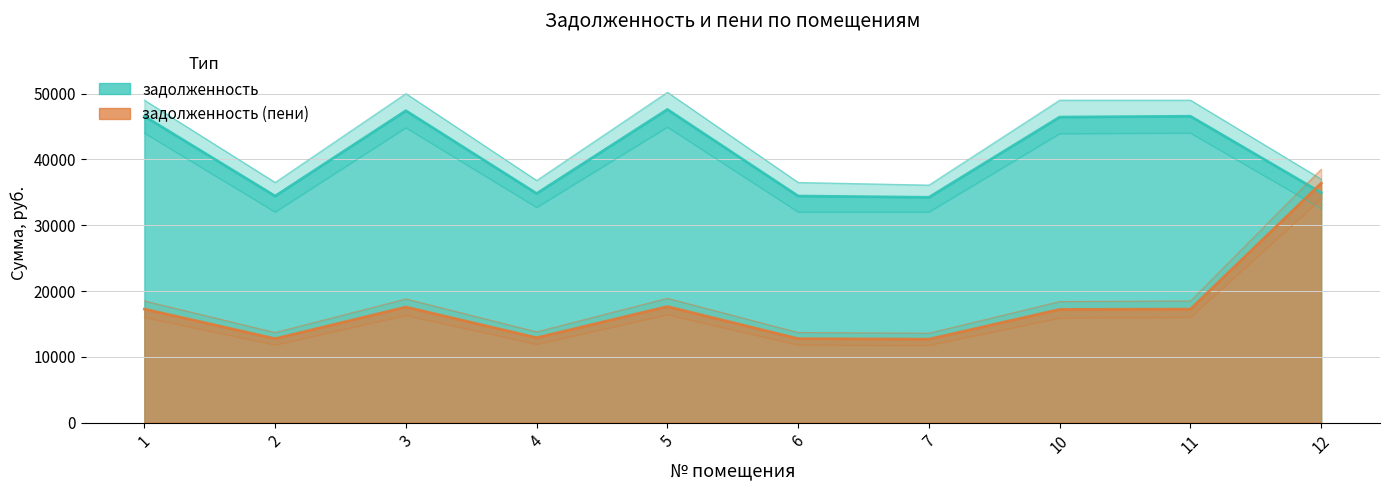

What is the minimum value shown in the chart?

12689.3